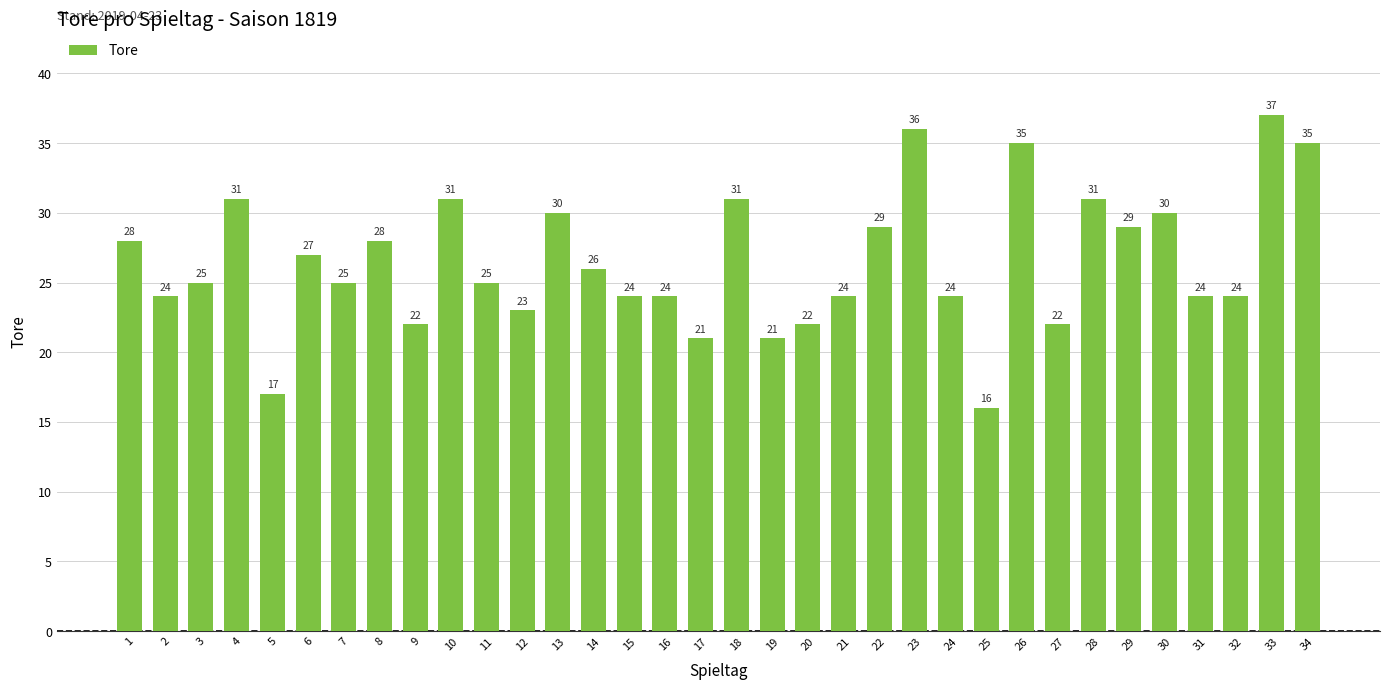

Between 4 and 2, which is larger?

4